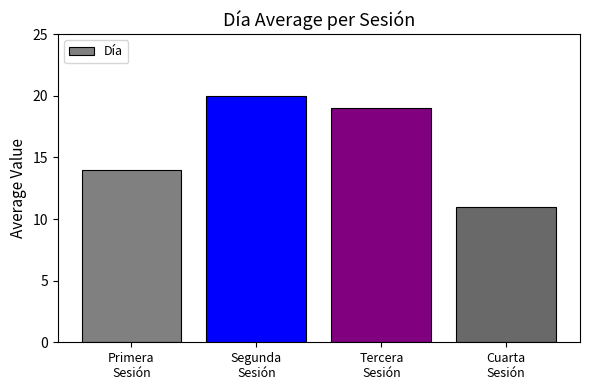

What is the label of the 2nd bar from the right?

Tercera
Sesión